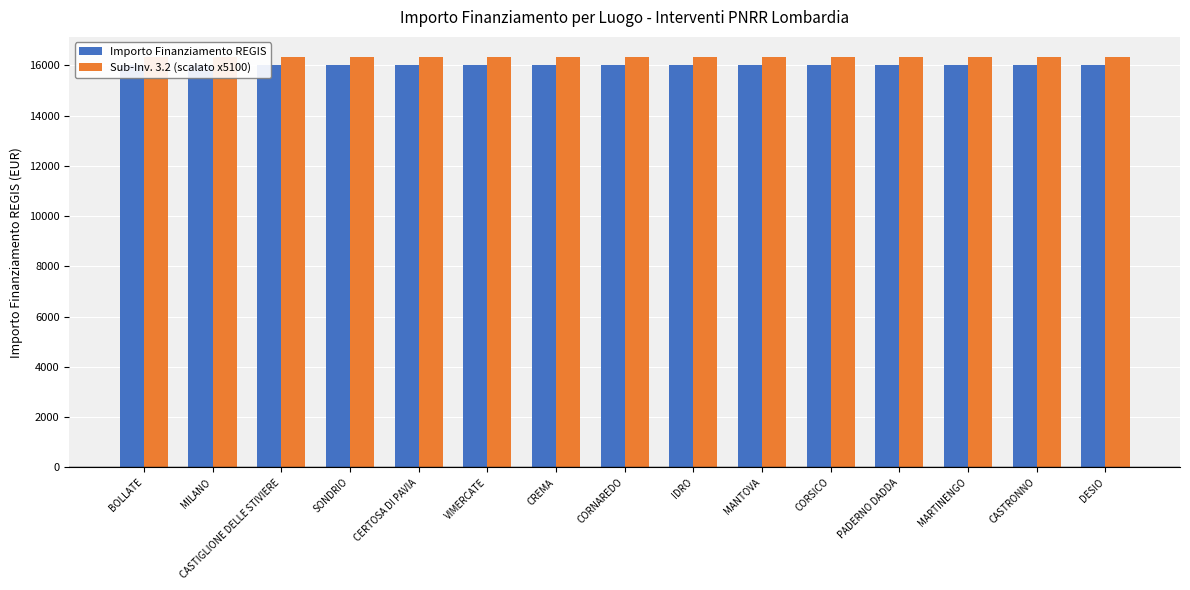

How many bars are there in total?

30